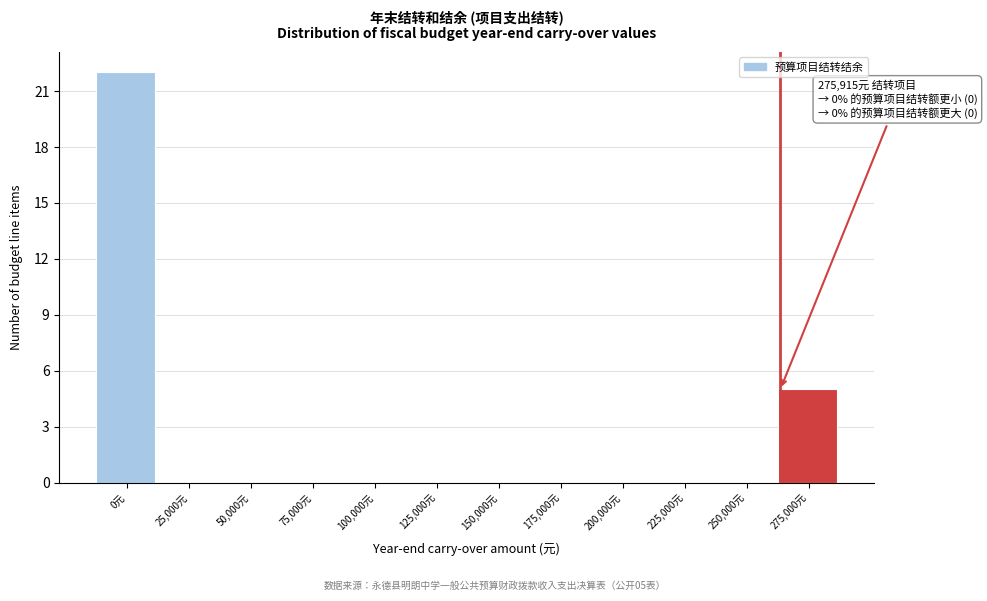

Reading left to right, list all the values displayed in this chart.

0元=22	25,000元=0	50,000元=0	75,000元=0	100,000元=0	125,000元=0	150,000元=0	175,000元=0	200,000元=0	225,000元=0	250,000元=0	275,000元=5